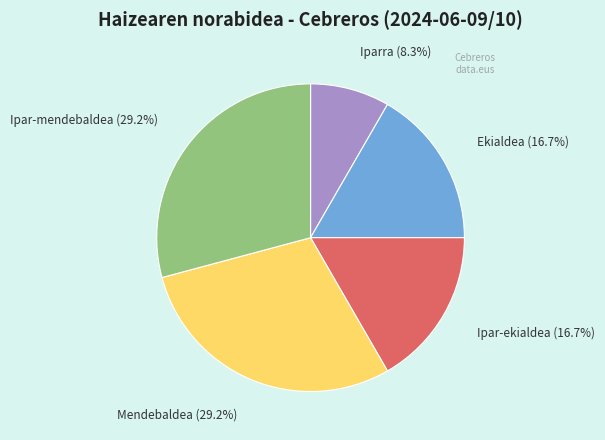

What percentage is NOT represented by Ipar-ekialdea?

83.3%